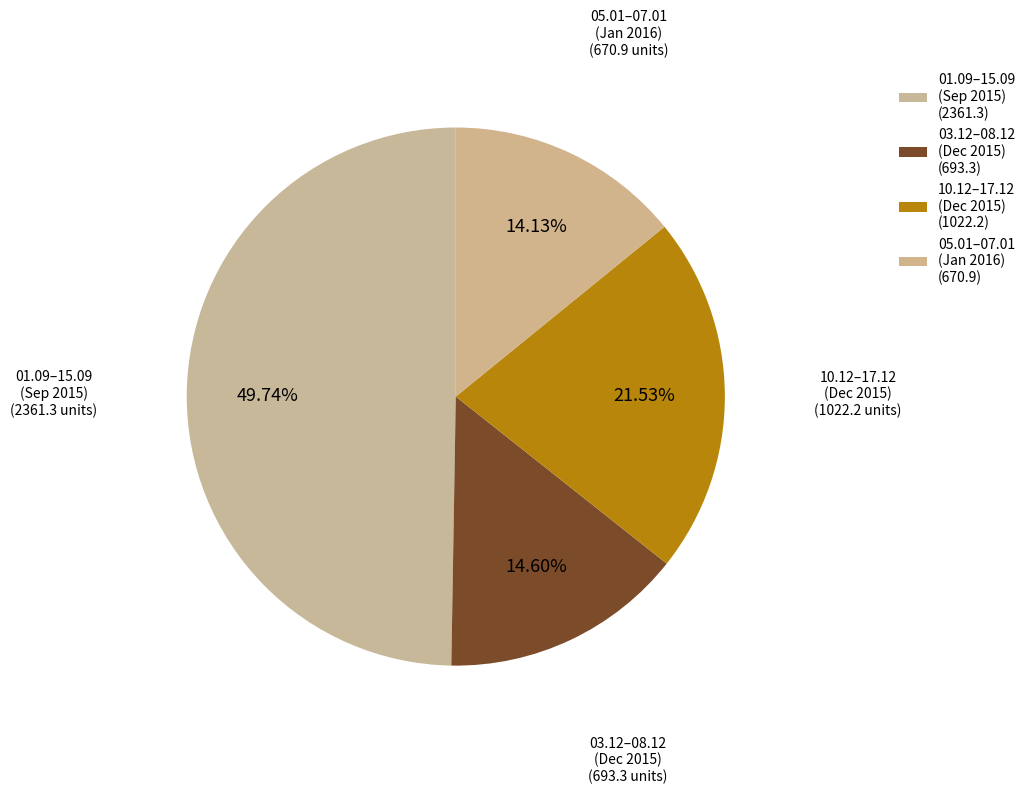

Count the number of slices in the pie.

4